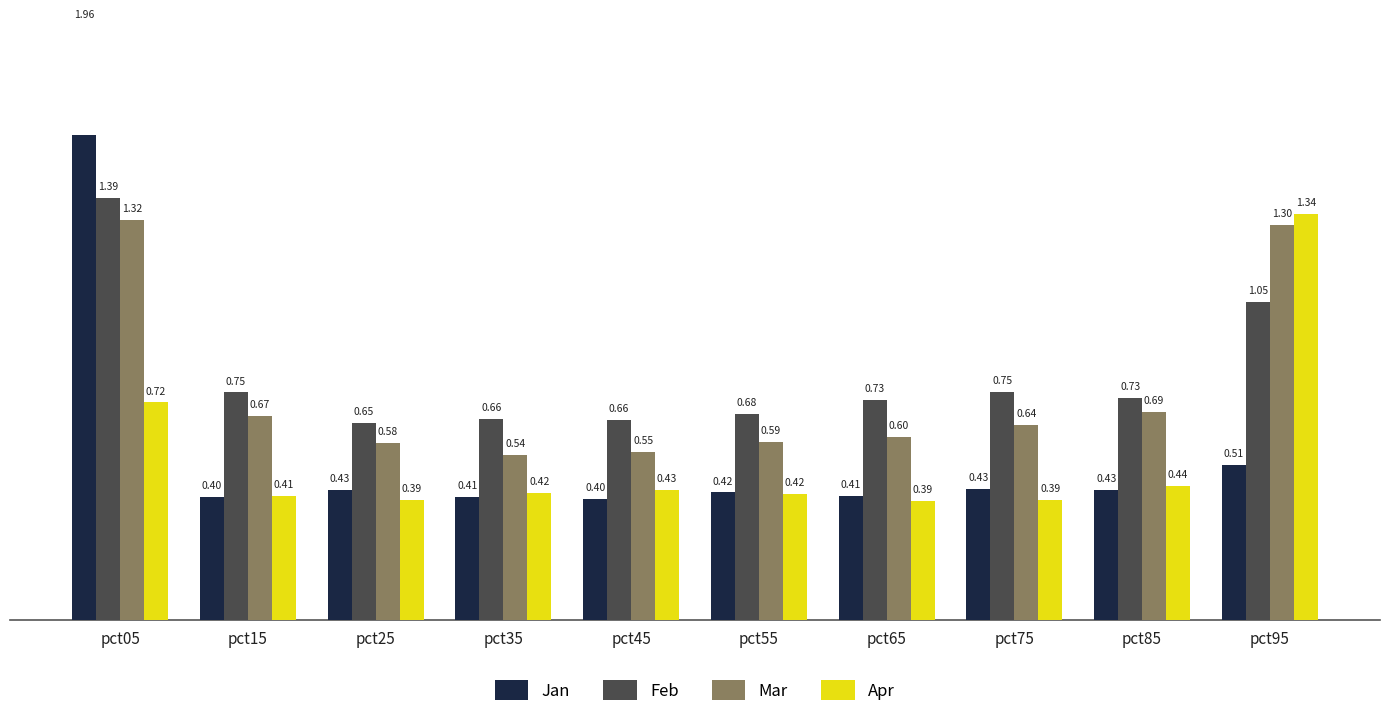

At which label is Apr closest to 0?

pct65